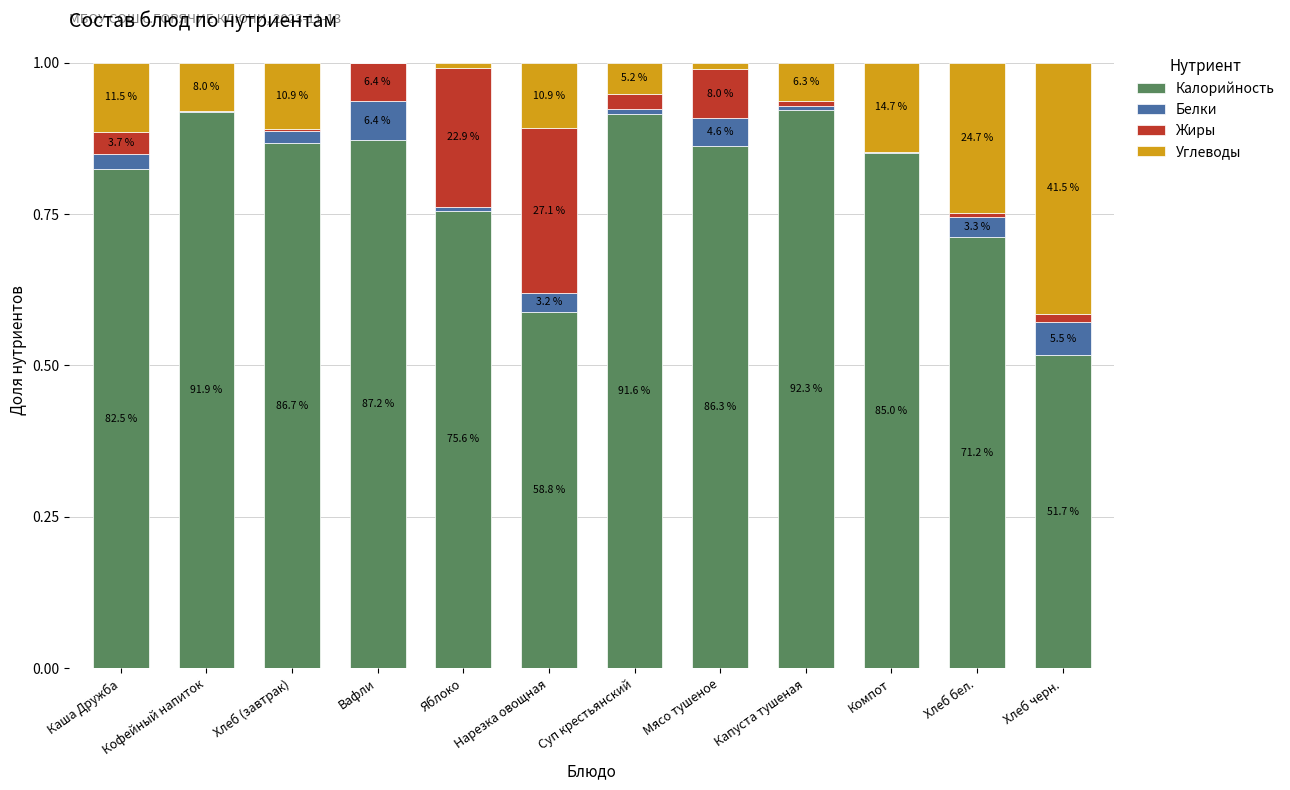

Where is Калорийность nearest to the value 0?

Хлеб черн.